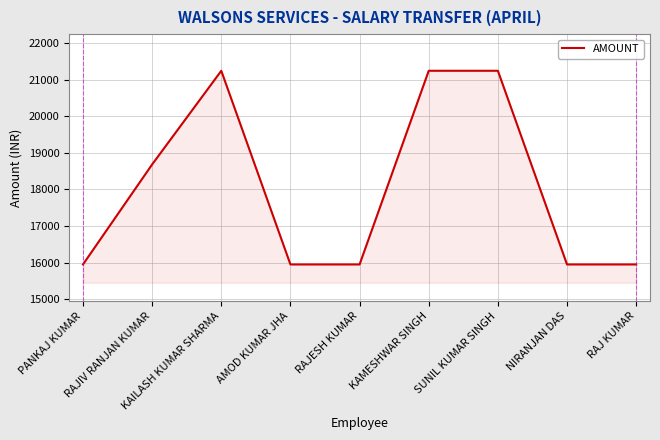

What is the minimum value shown in the chart?

15947